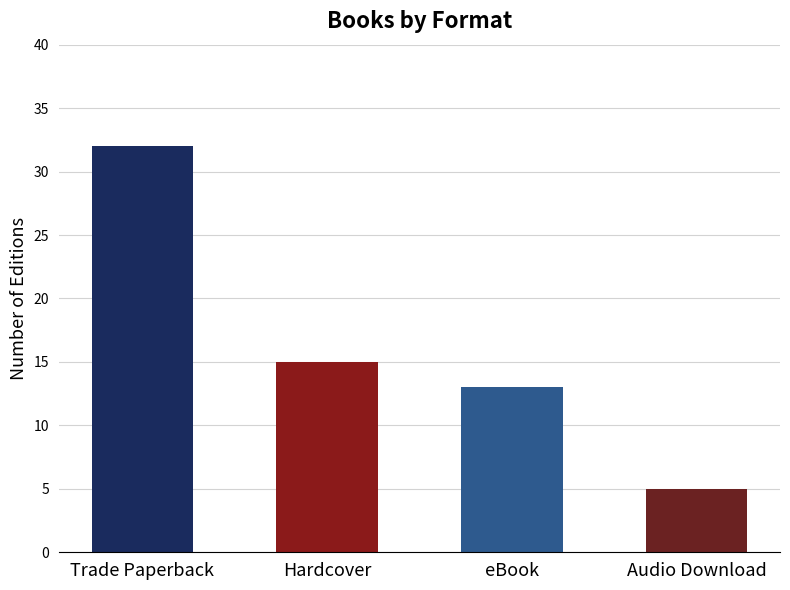

What is the maximum value shown in the chart?

32